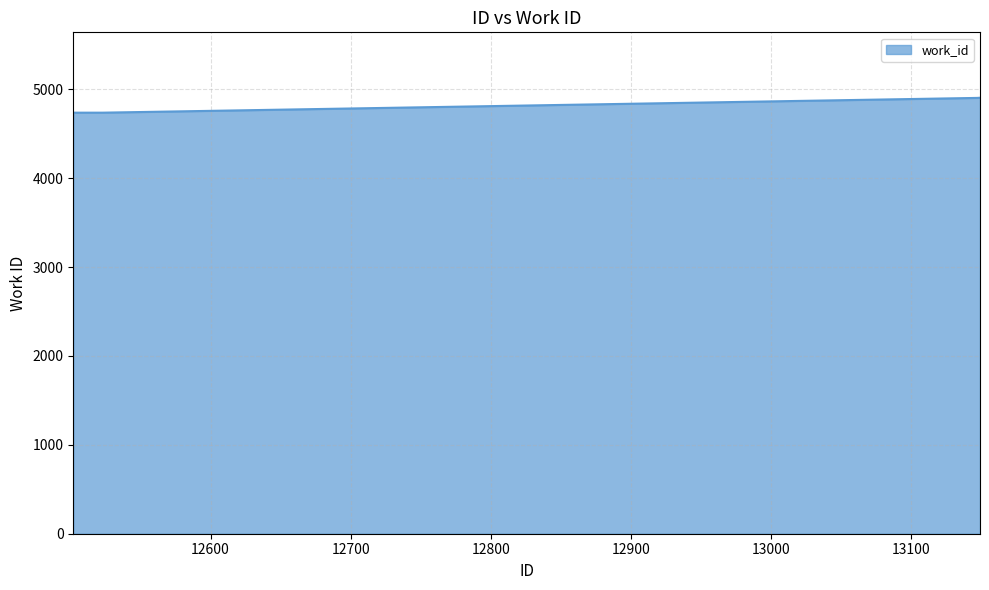

How many values are below 4902?

2